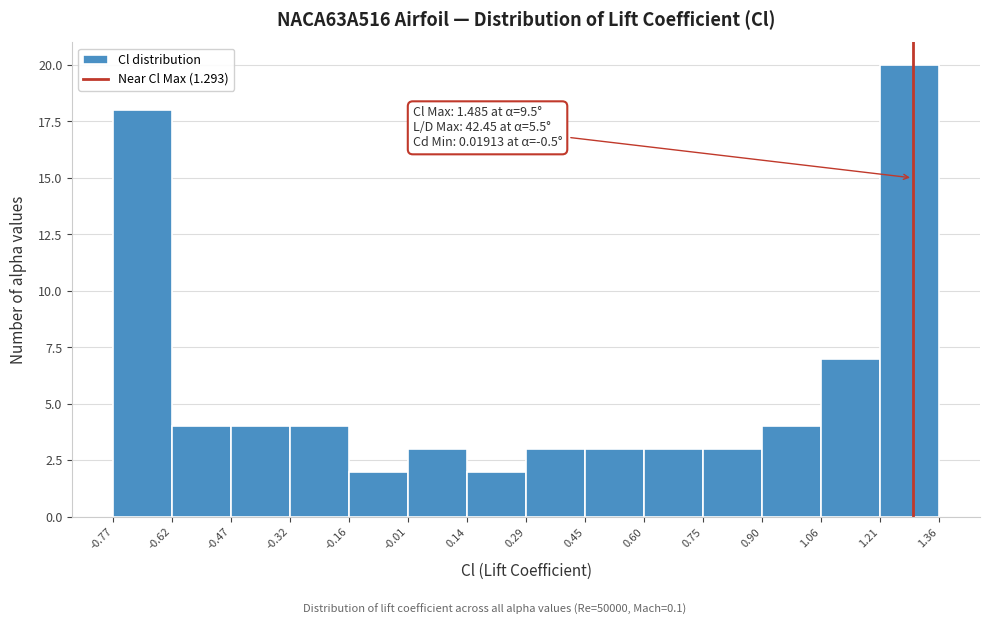

Which range on the x-axis has the tallest bar?

1.21 to 1.36